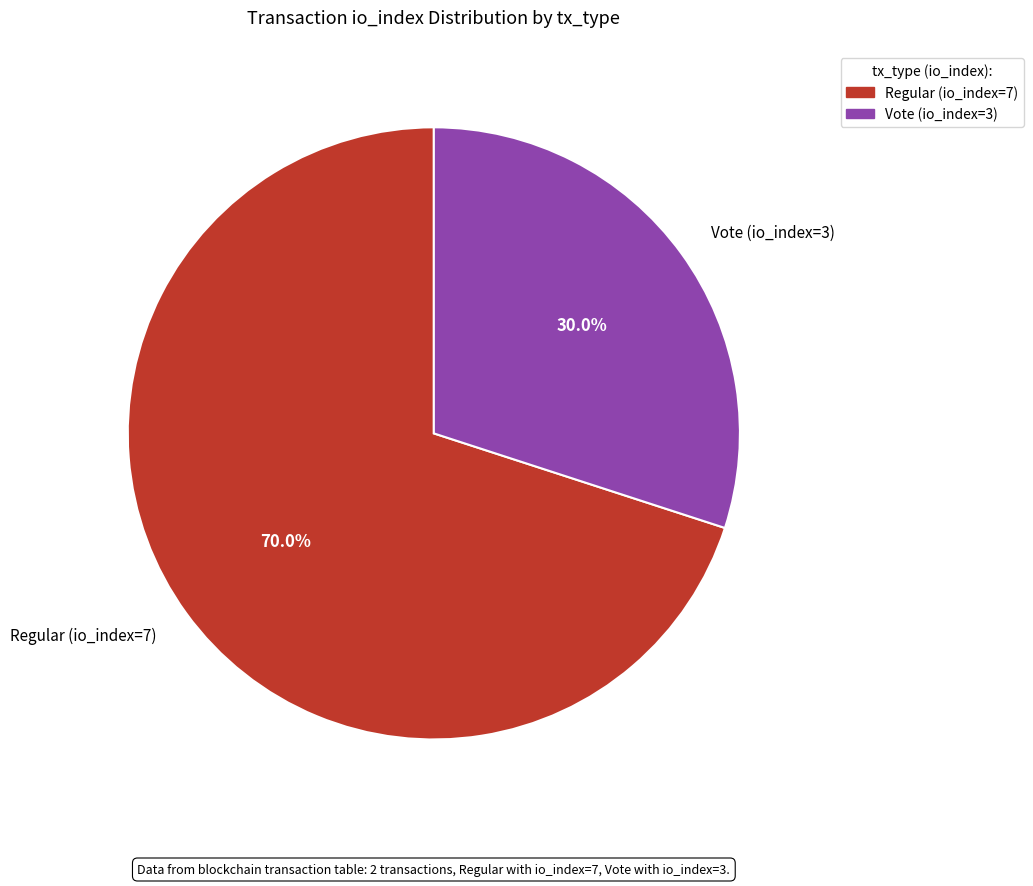

What percentage is the Vote (io_index=3) slice, to the nearest percent?

30%